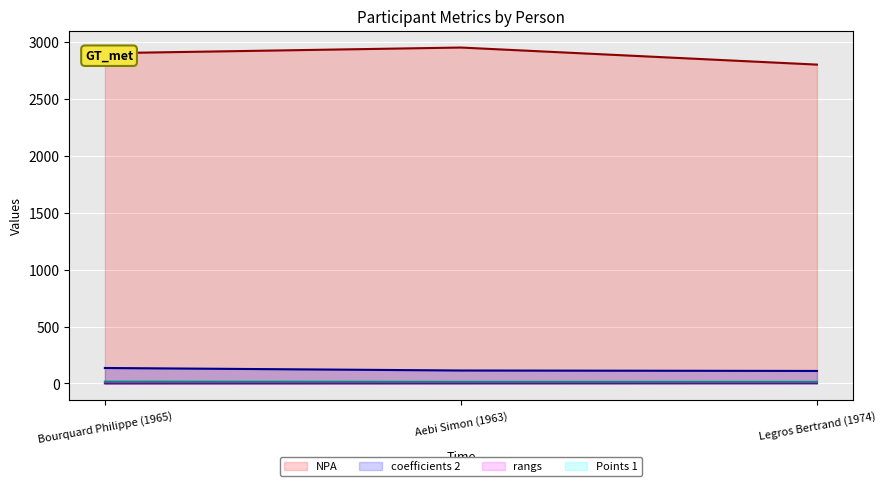

How many data points does each series have?

3